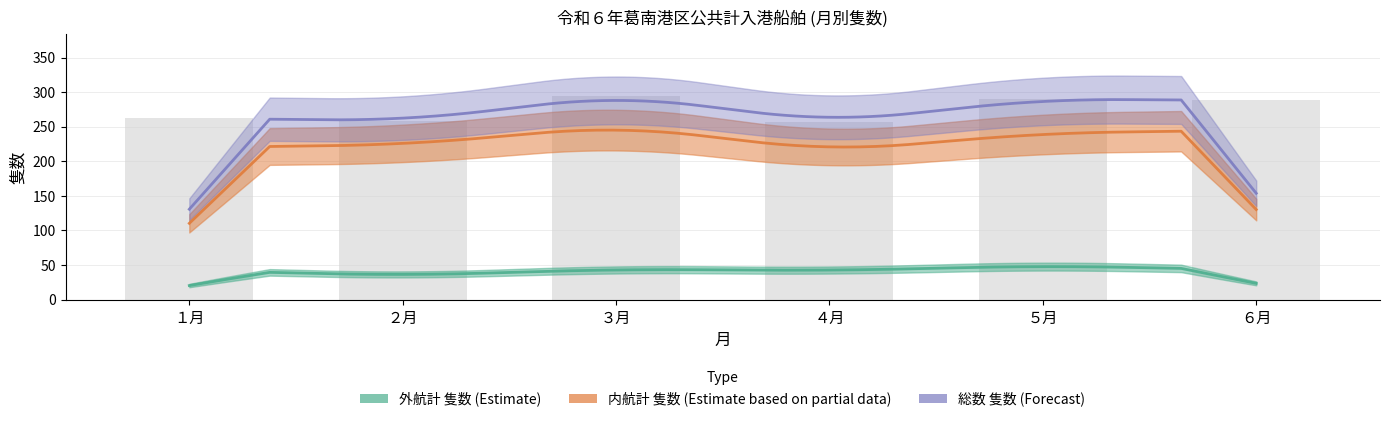

Are the bars grouped side by side (vs. stacked)?

Yes